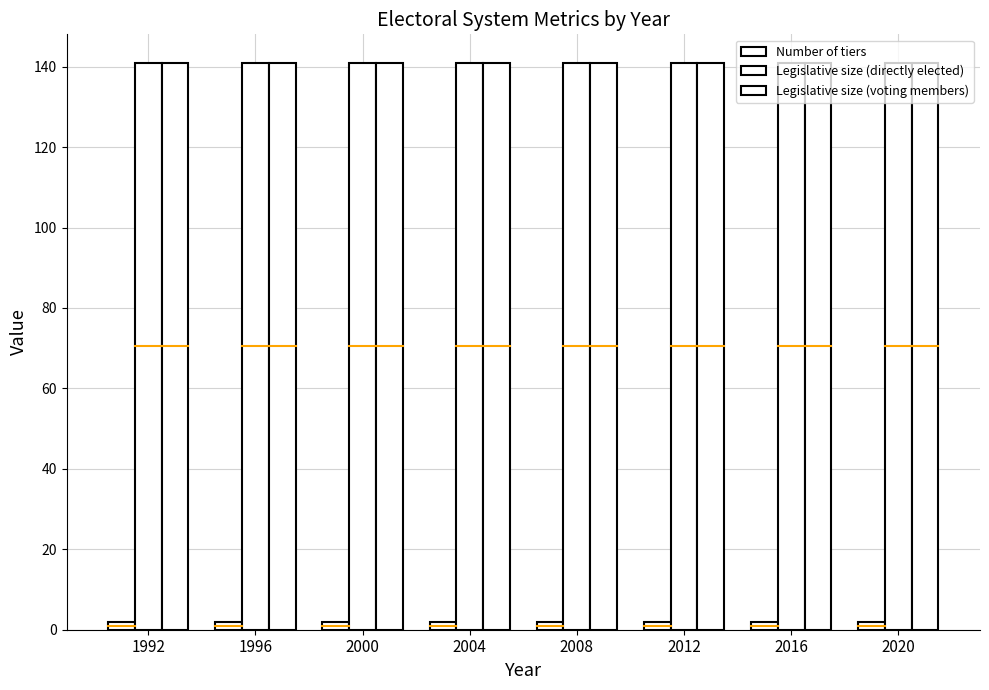

At 2004, list the series in order from largest to smallest.

Legislative size (directly elected), Legislative size (voting members), Number of tiers